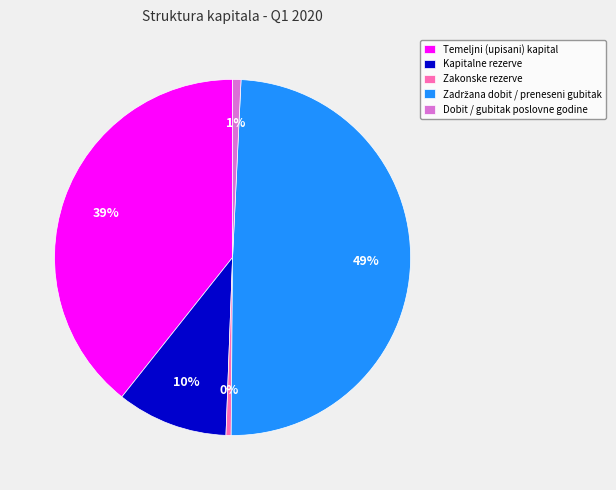

Approximately how many times larger is the value at Temeljni (upisani) kapital compared to Kapitalne rezerve?

3.9